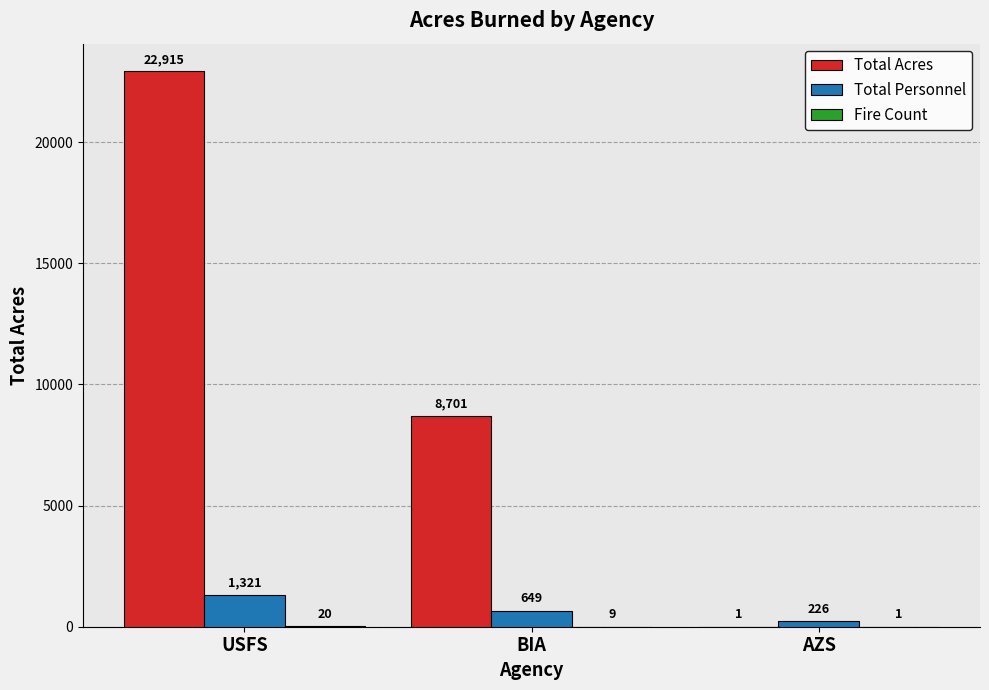

Count the number of categories in the chart.

3